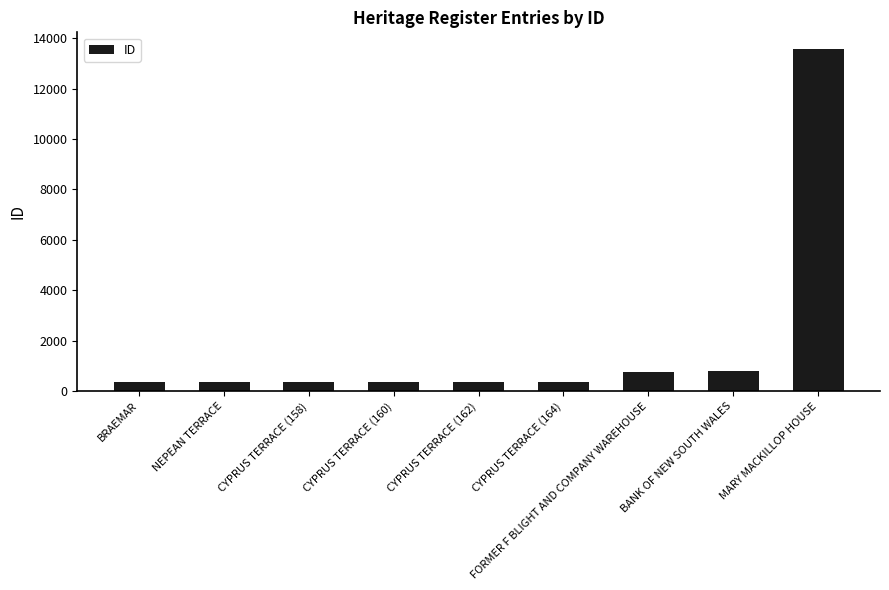

Is it true that the value at CYPRUS TERRACE (158) is 376?

True